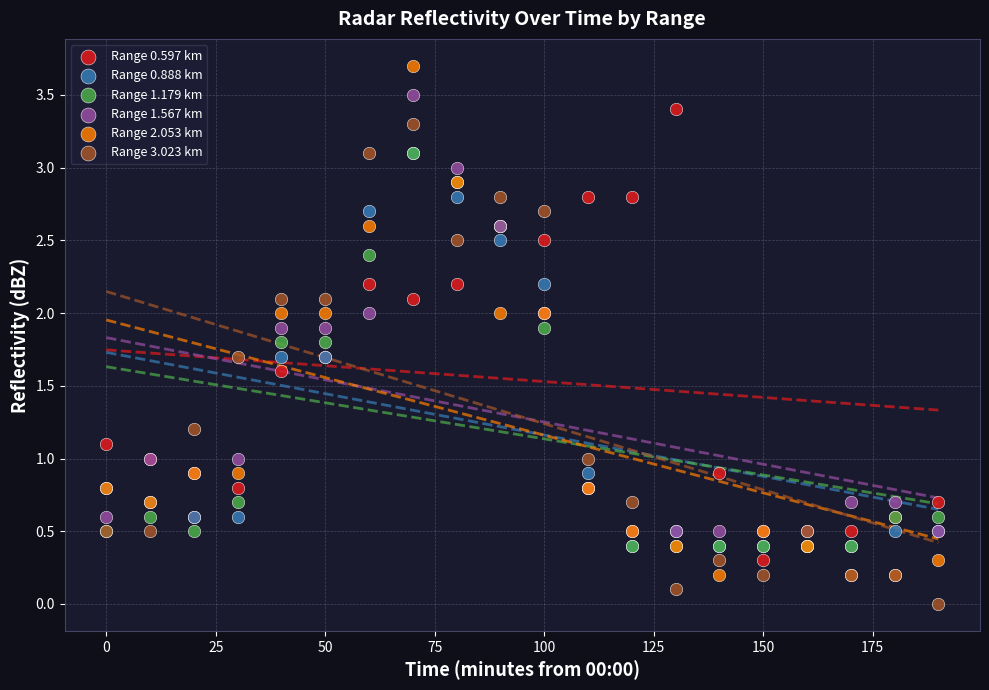

Which series contains the highest Y value?

Range 2.053 km